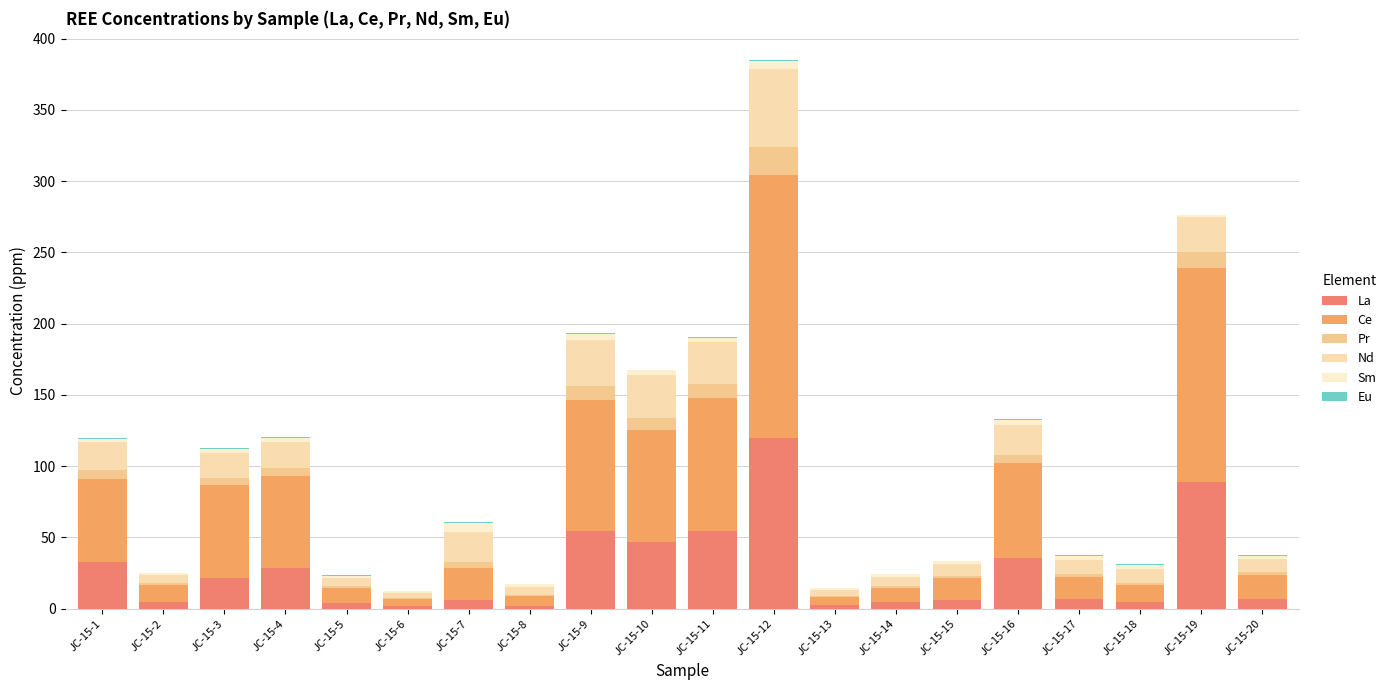

The Pr series shows 6.2 at JC-15-1. True or false?

True